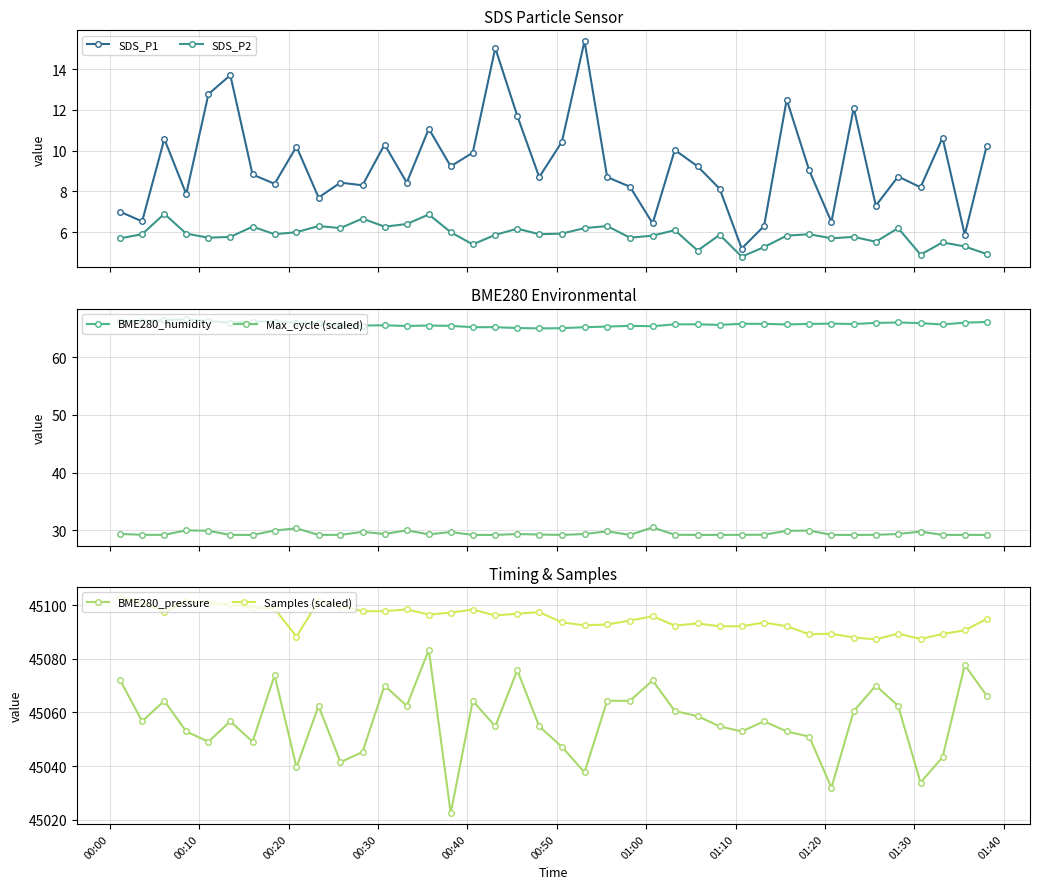

What is the value of the BME280_pressure point at the 33rd from the left?

45031.9